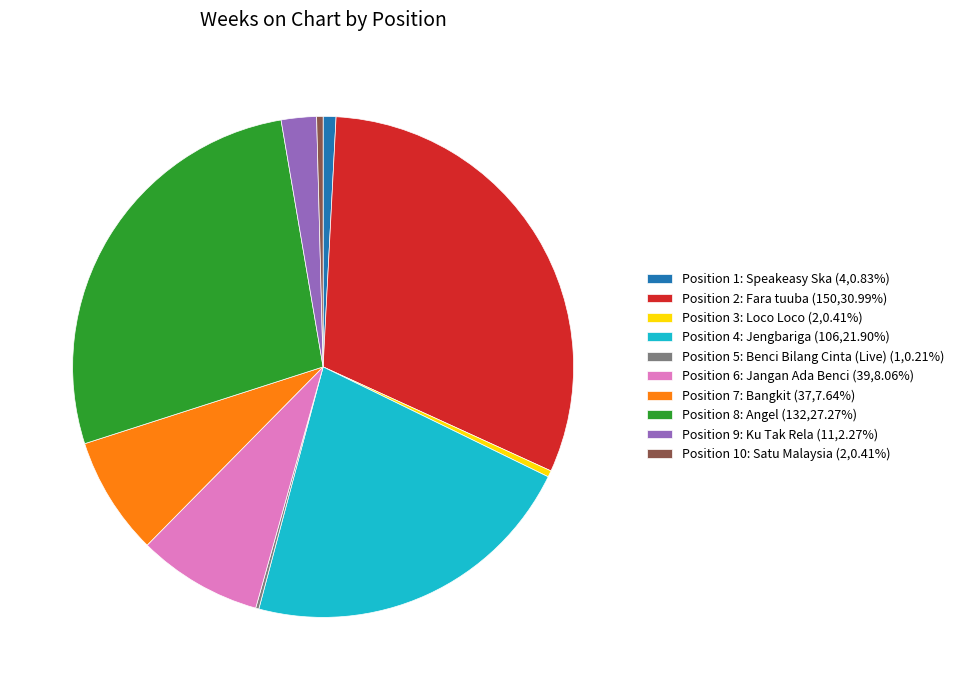

Is there a majority slice in this chart?

No